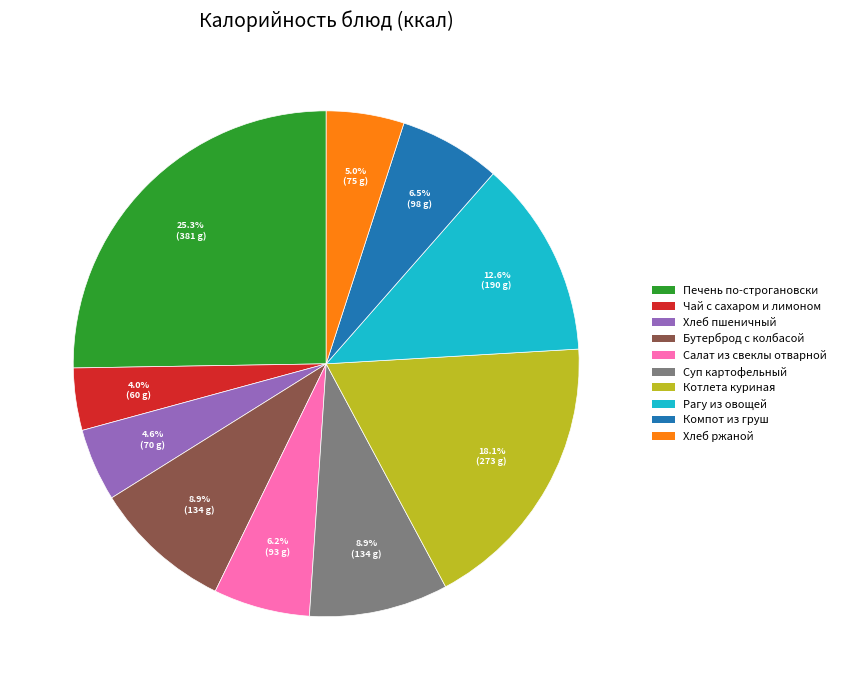

Which has a higher value, Компот из груш or Хлеб пшеничный?

Компот из груш